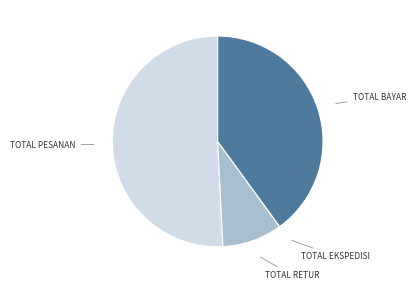

Is the sum of TOTAL PESANAN and TOTAL BAYAR greater than half?

Yes